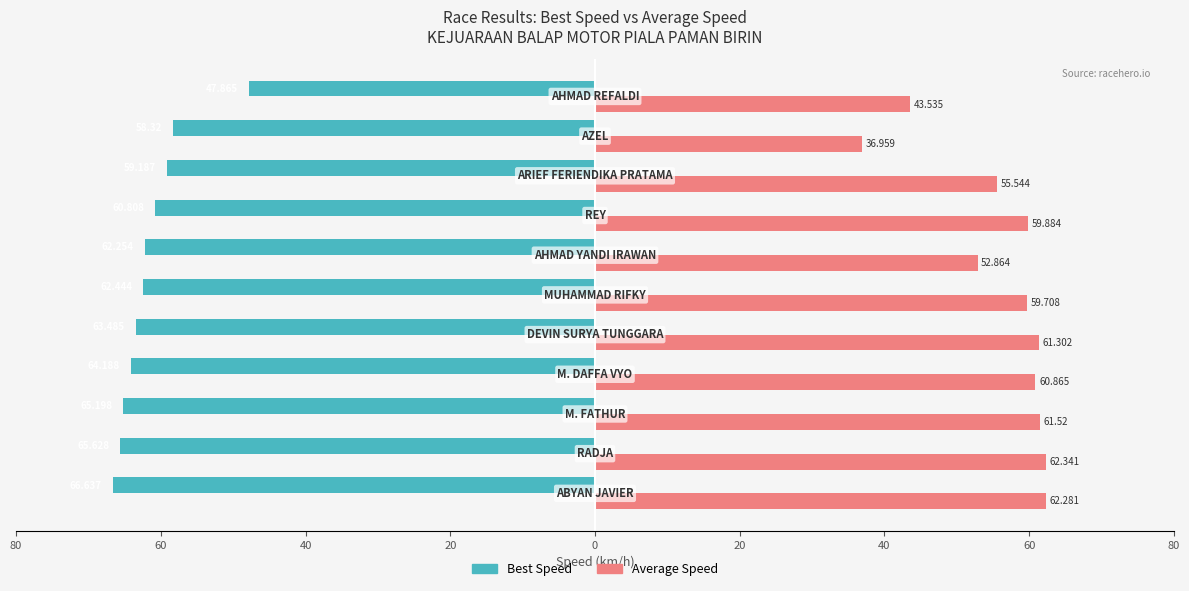

What are all the series names shown in the legend?

Best Speed, Average Speed